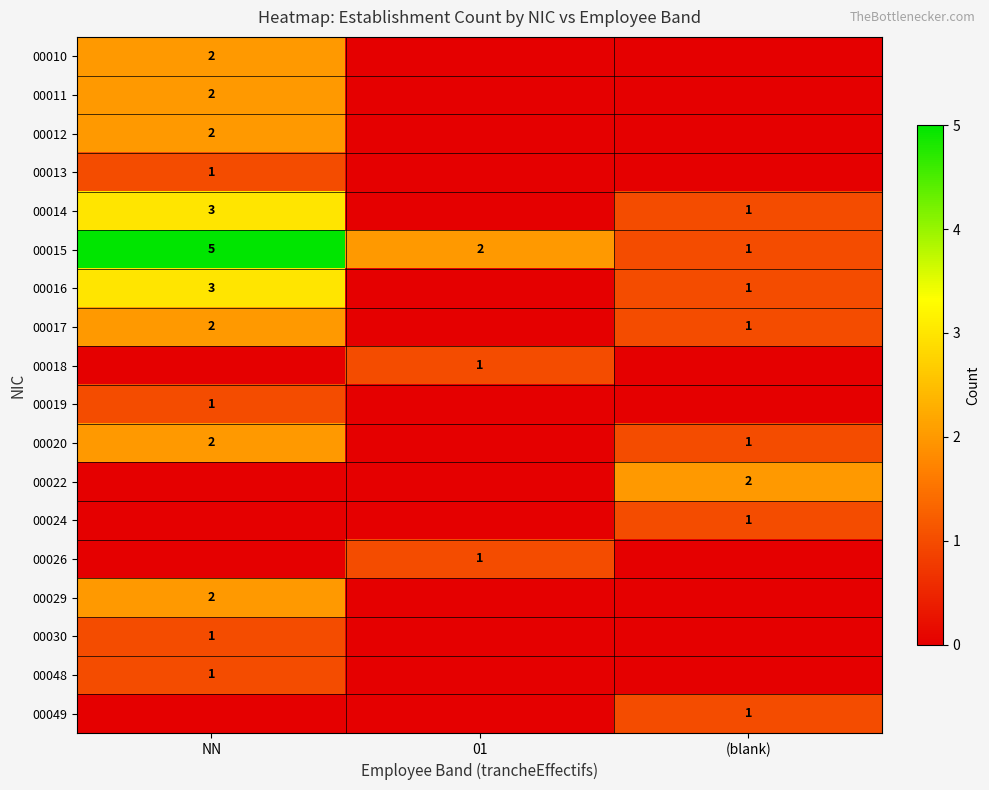

The 00022 series shows 2 at (blank). True or false?

True